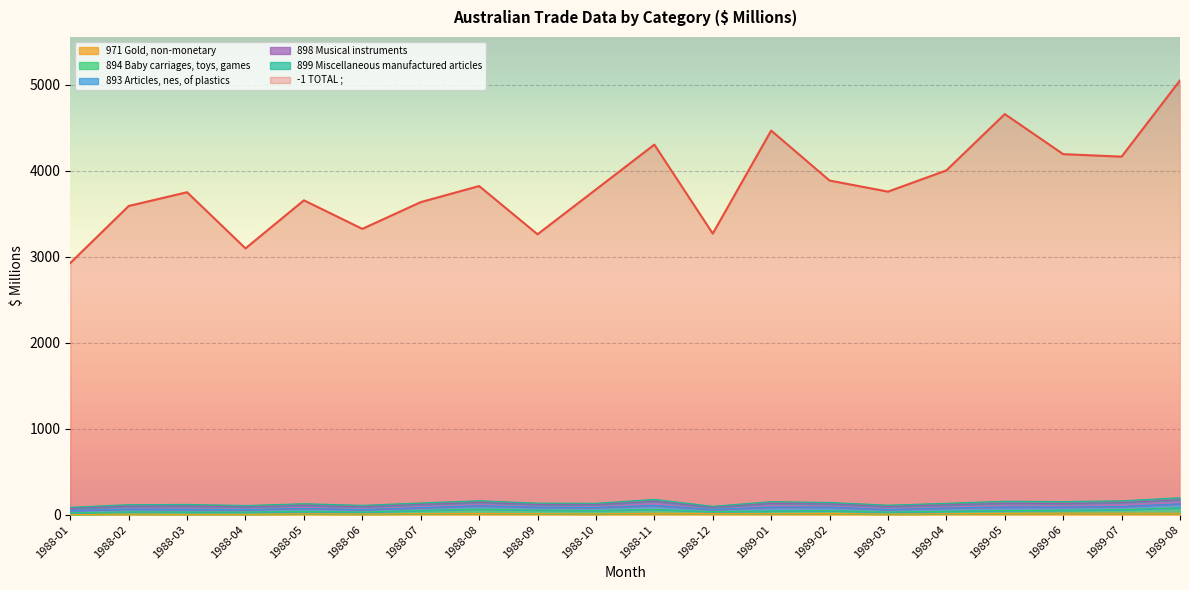

True or false: 898 Musical instruments and -1 TOTAL ; intersect in this chart.

False